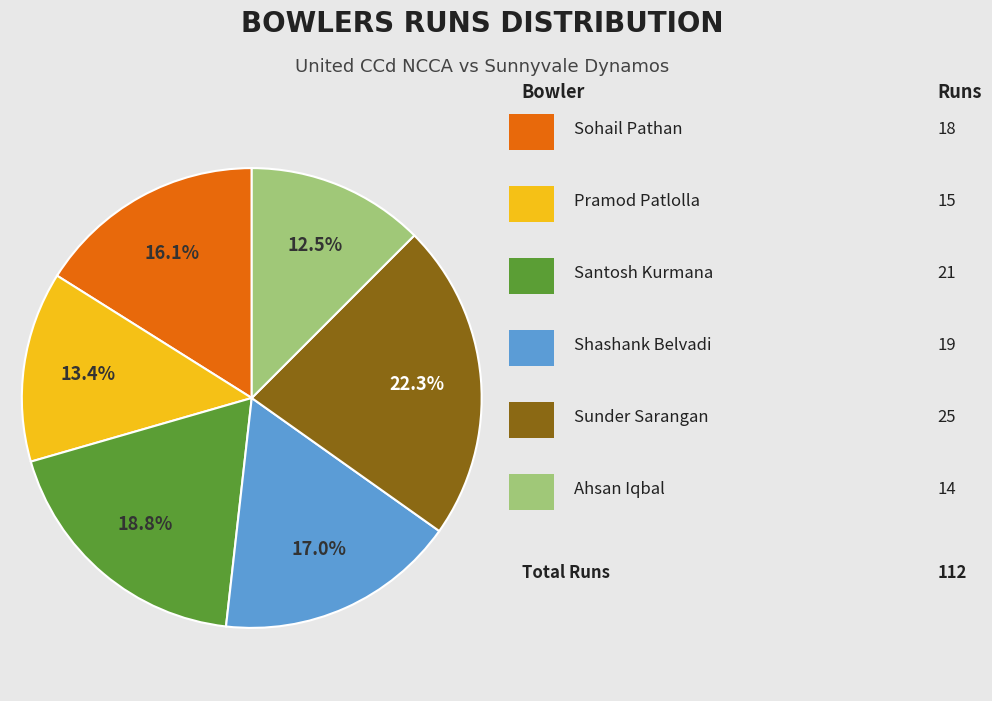

Is there a majority slice in this chart?

No